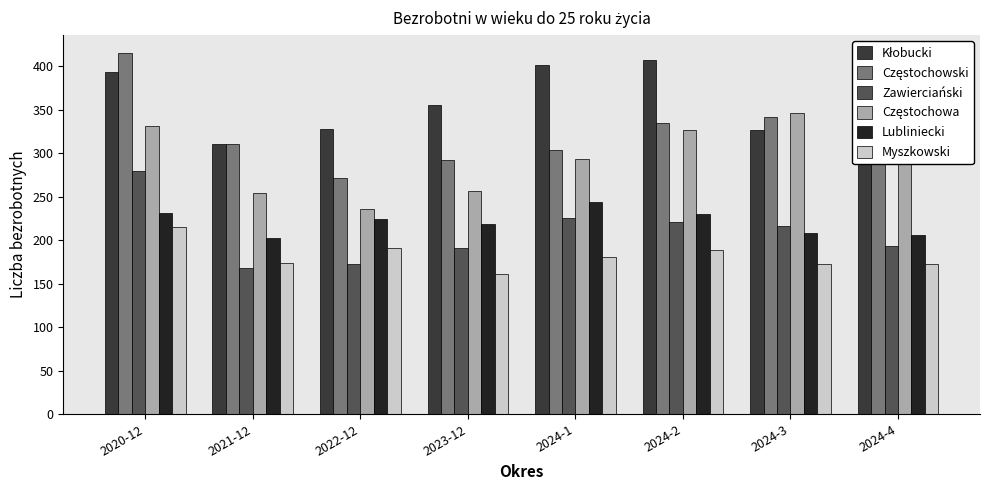

Which has a higher value, 2022-12 or 2024-1?

2024-1